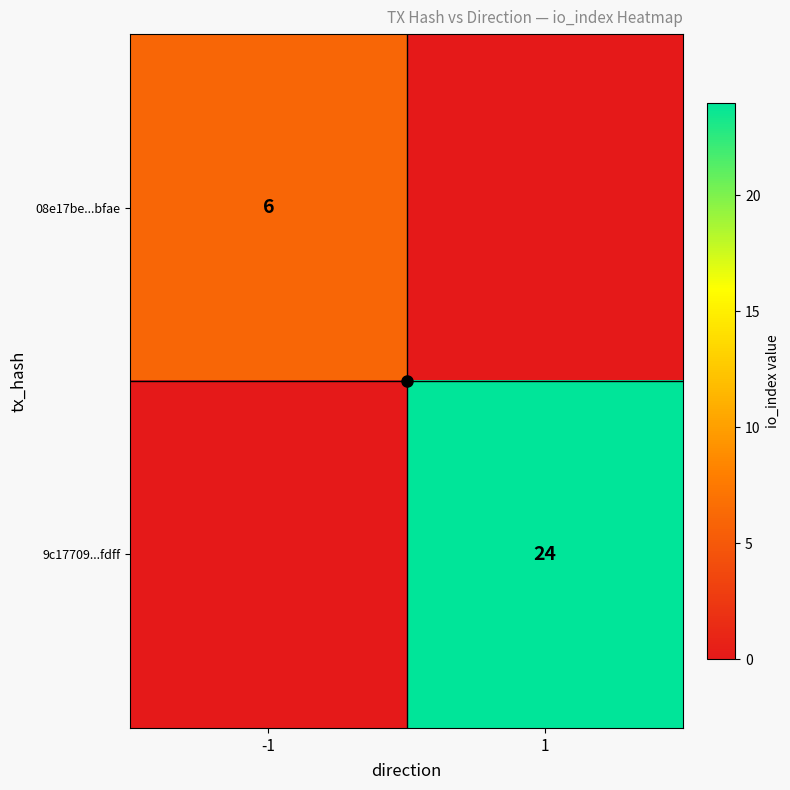

What is the average value of the 9c17709...fdff series?

12